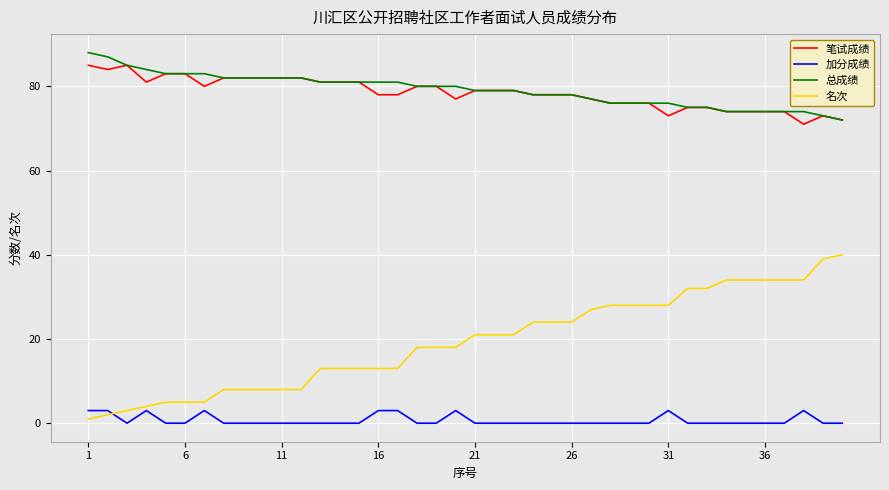

True or false: 总成绩 and 加分成绩 intersect in this chart.

False